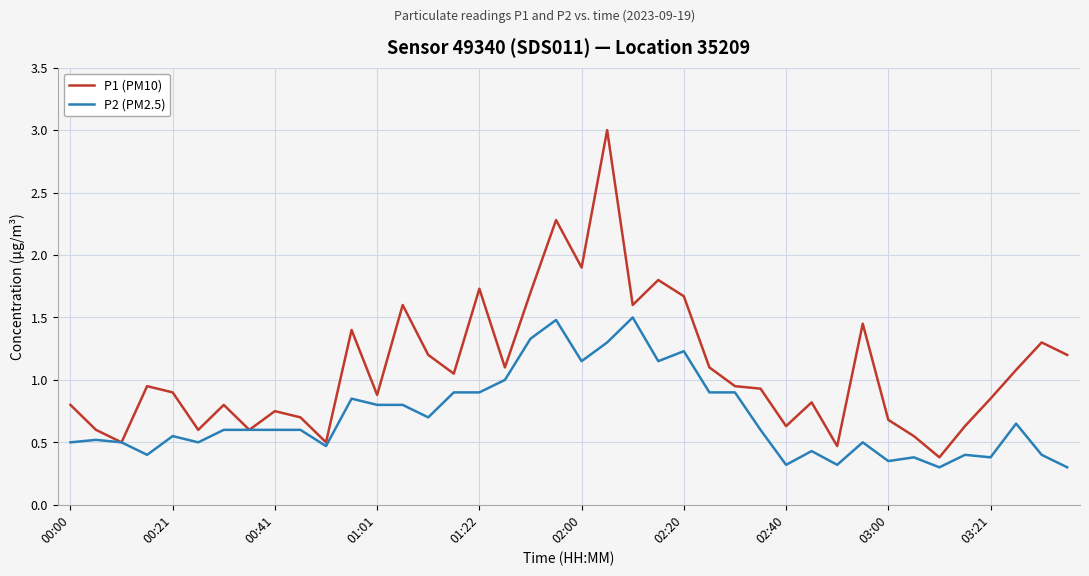

What is the maximum value shown in the chart?

3.0